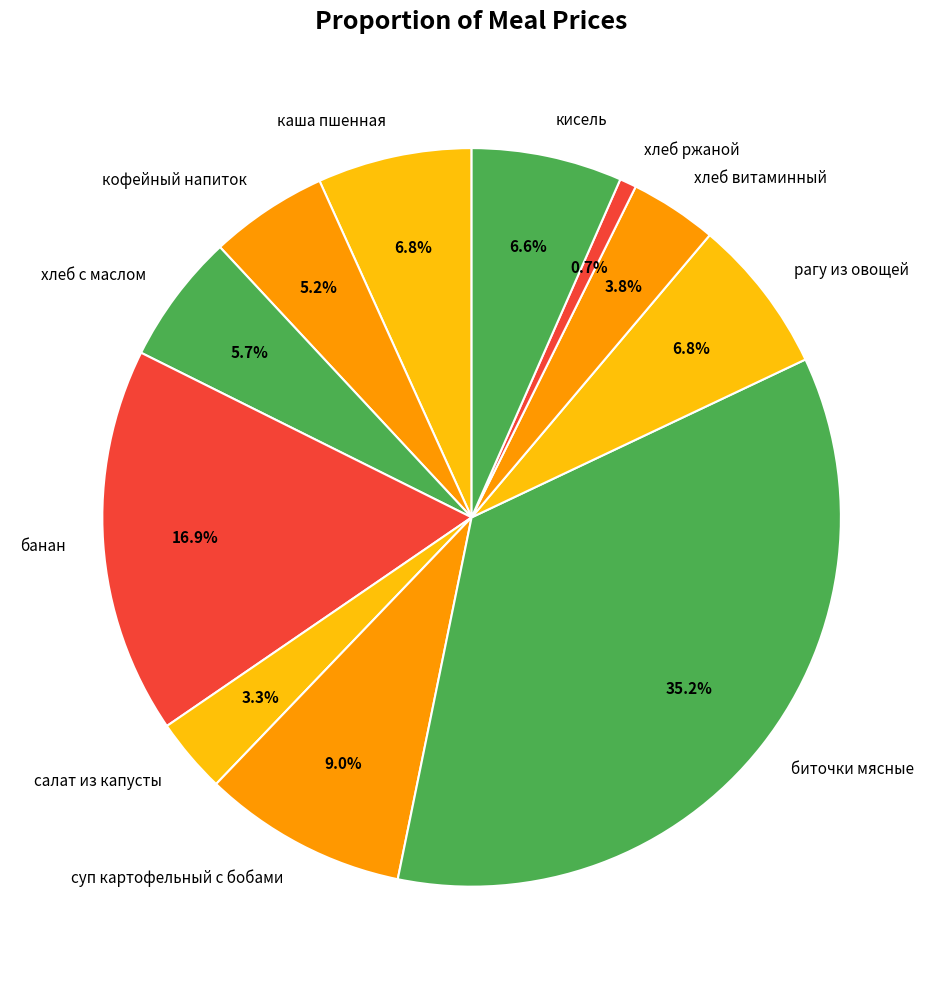

To the nearest percent, what is the average slice percentage?

9%